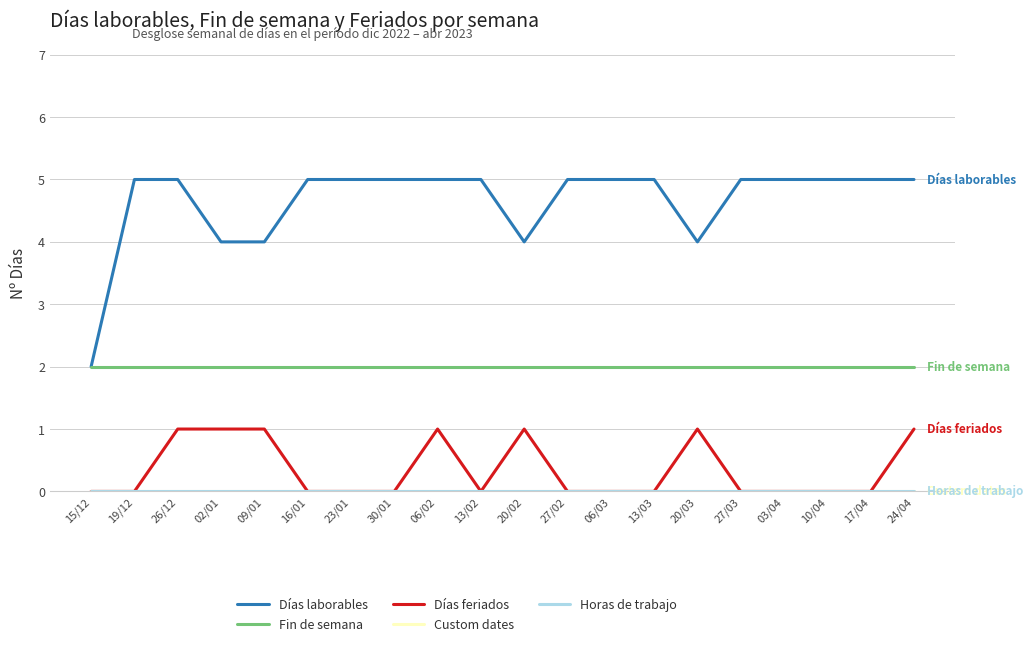

Reading right to left, extract all data points from this chart.

Días laborables: 5	5	5	5	5	4	5	5	5	4	5	5	5	5	5	4	4	5	5	2
Fin de semana: 2	2	2	2	2	2	2	2	2	2	2	2	2	2	2	2	2	2	2	2
Días feriados: 1	0	0	0	0	1	0	0	0	1	0	1	0	0	0	1	1	1	0	0
Custom dates: 0	0	0	0	0	0	0	0	0	0	0	0	0	0	0	0	0	0	0	0
Horas de trabajo: 0	0	0	0	0	0	0	0	0	0	0	0	0	0	0	0	0	0	0	0